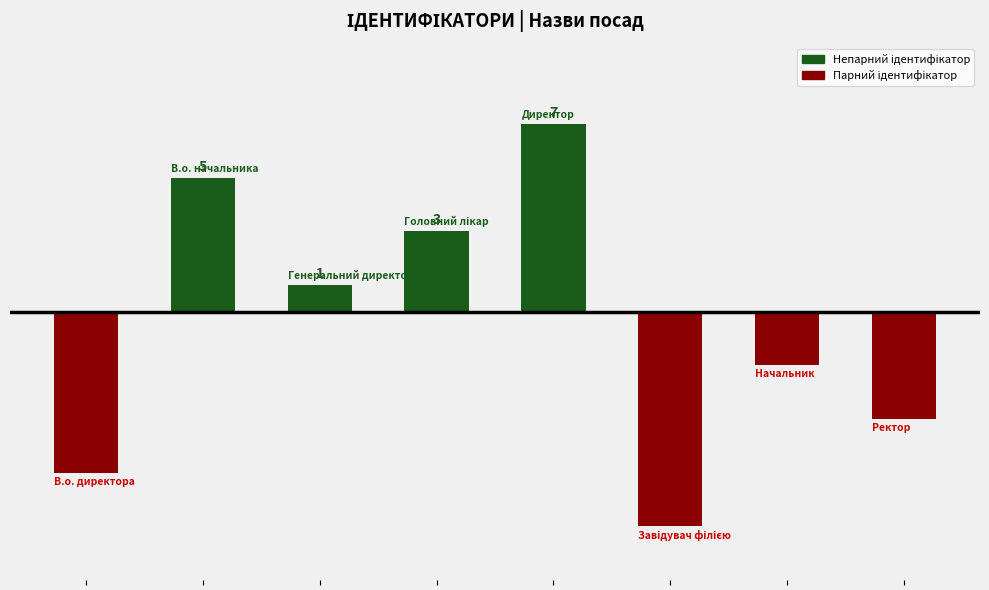

The Парний ідентифікатор series shows -2 at 7. True or false?

False